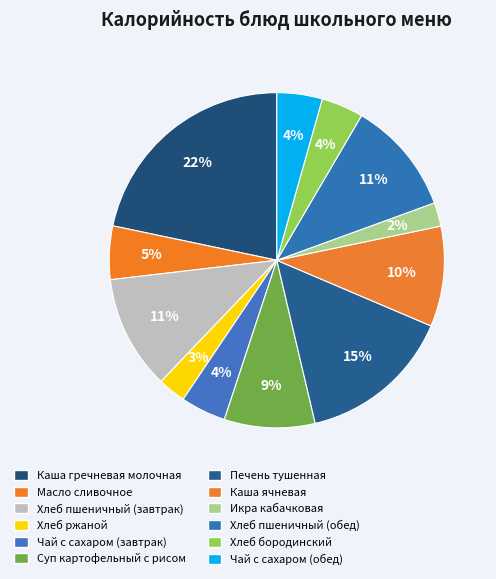

How many slices are in this pie chart?

12